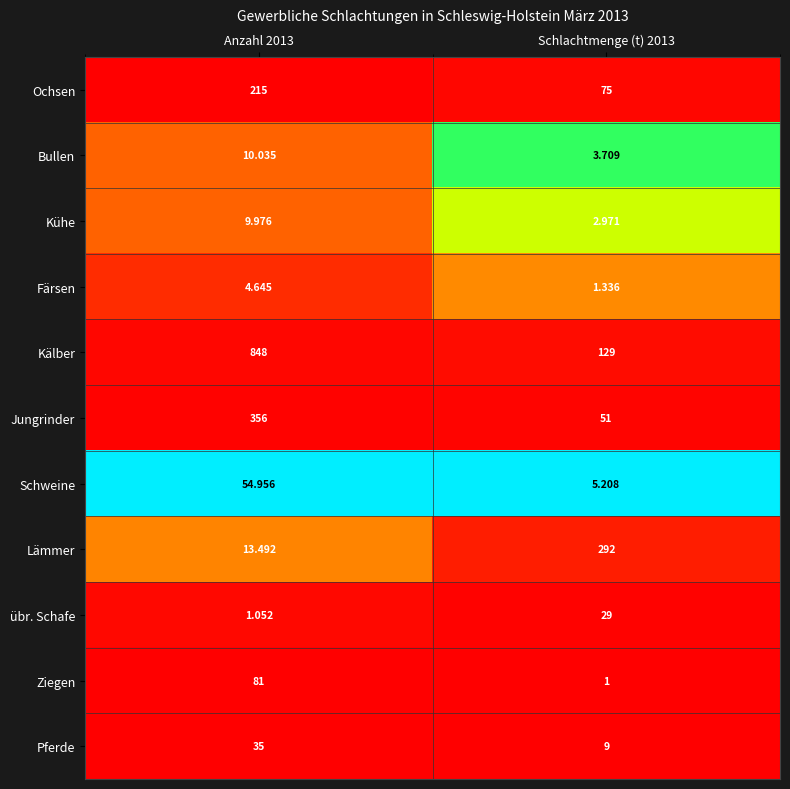

Is the value of Schweine at Anzahl 2013 greater than the value of Kühe at Anzahl 2013?

Yes